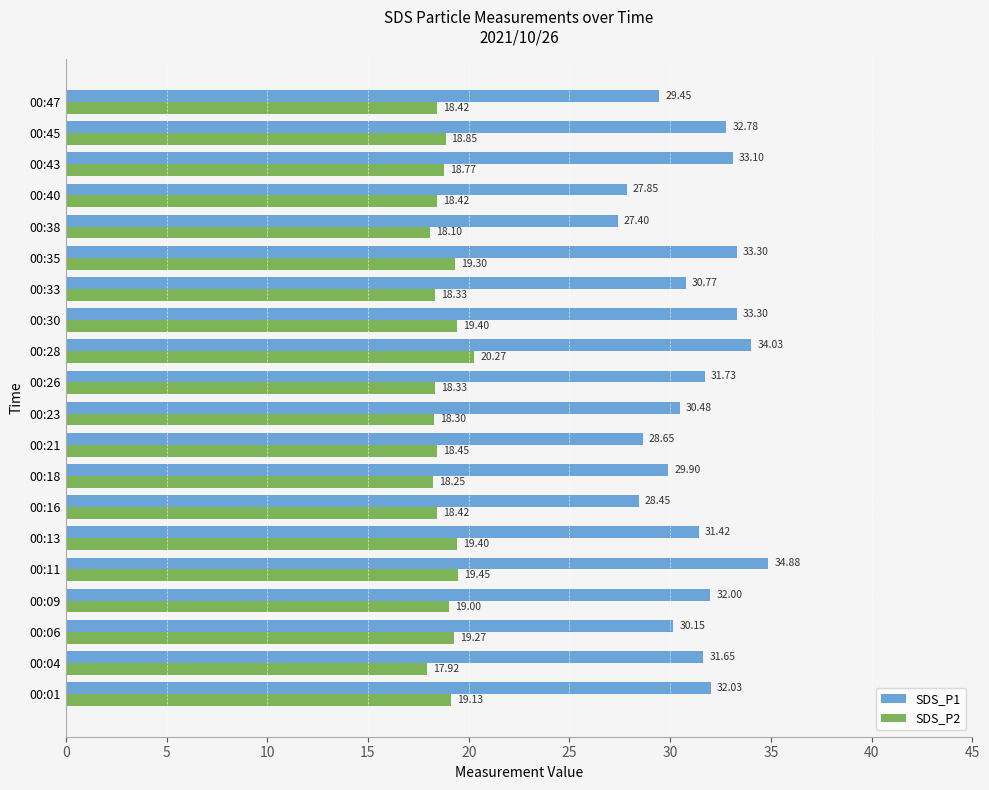

What is the highest value of the SDS_P2 series?

20.3